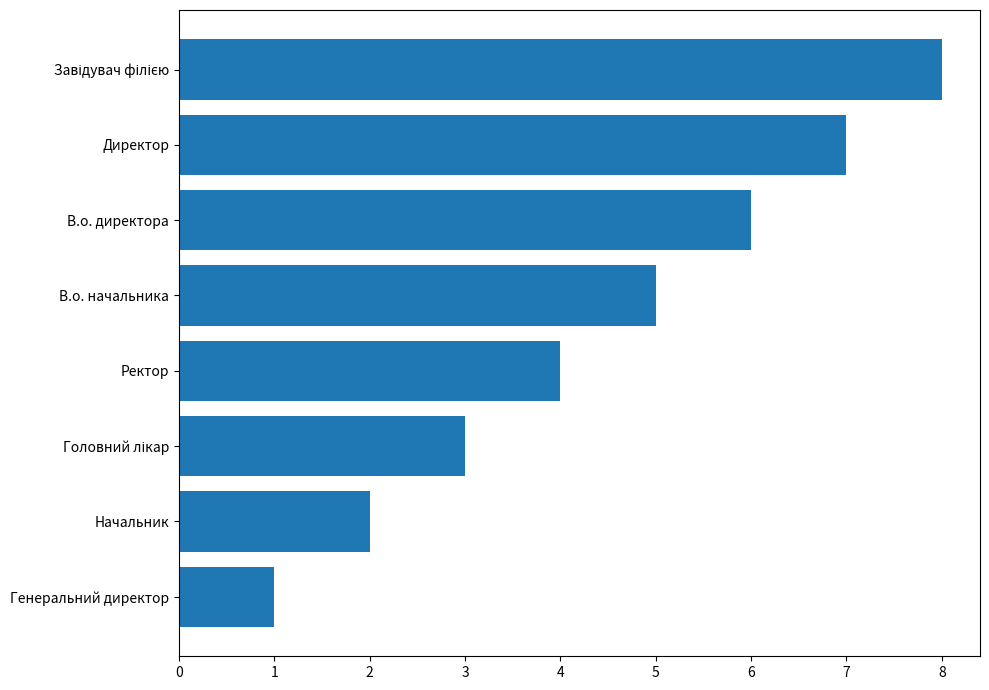

What is the maximum value shown in the chart?

8